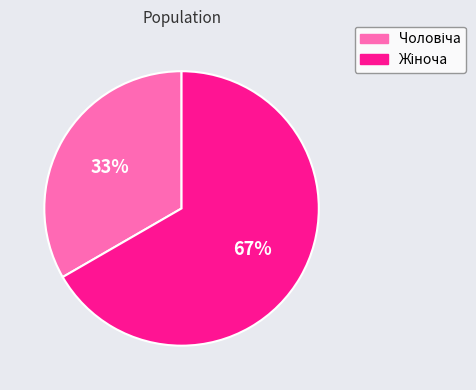

Does any single category account for the majority?

Yes